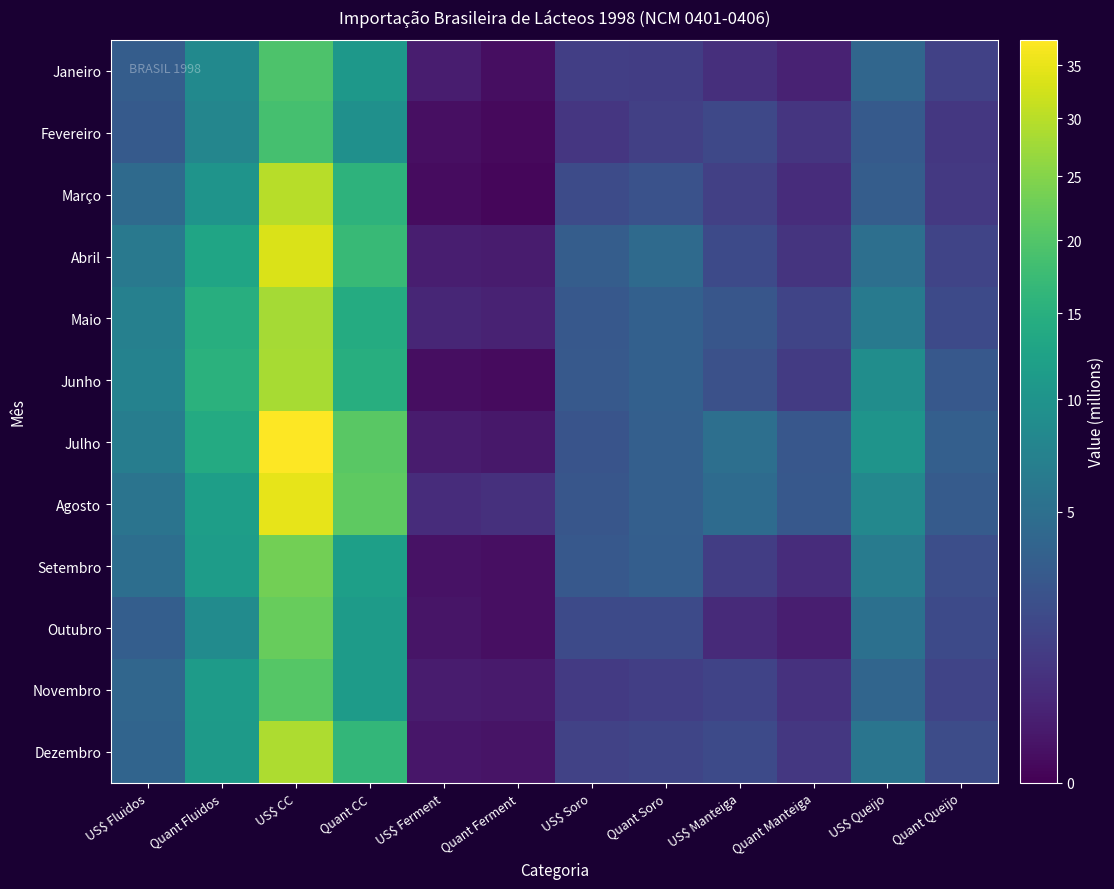

Is it true that Setembro equals 10.5 at Quant Fluidos?

False